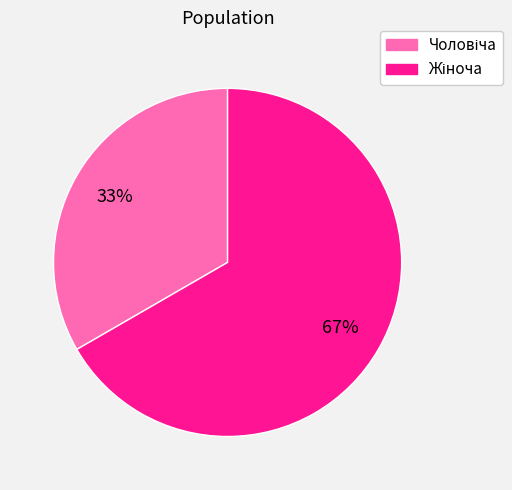

To the nearest percent, what is the average slice percentage?

50%